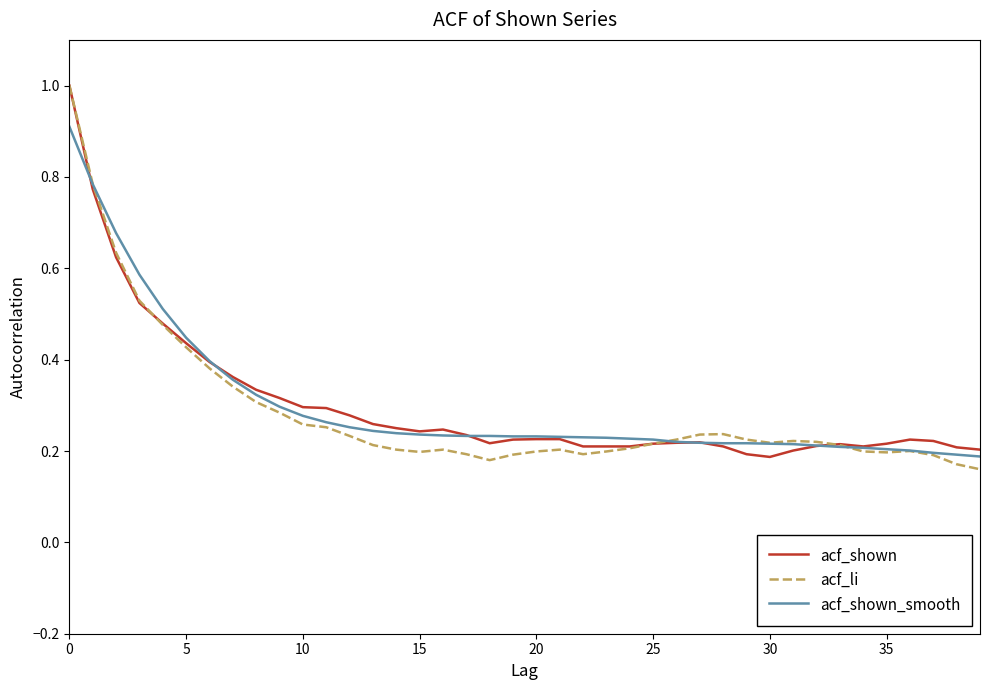

Count the number of data series in this chart.

3